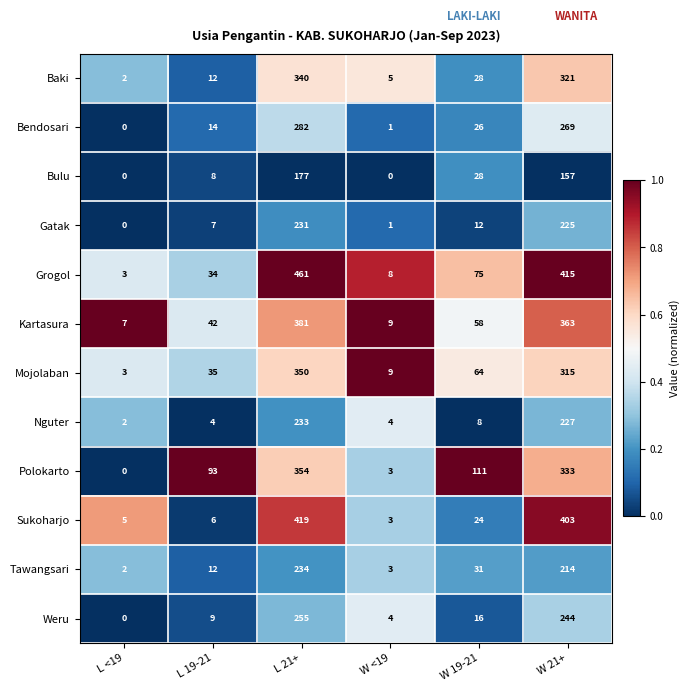

Between W <19 and W 19-21, which series saw the biggest shift?

Polokarto